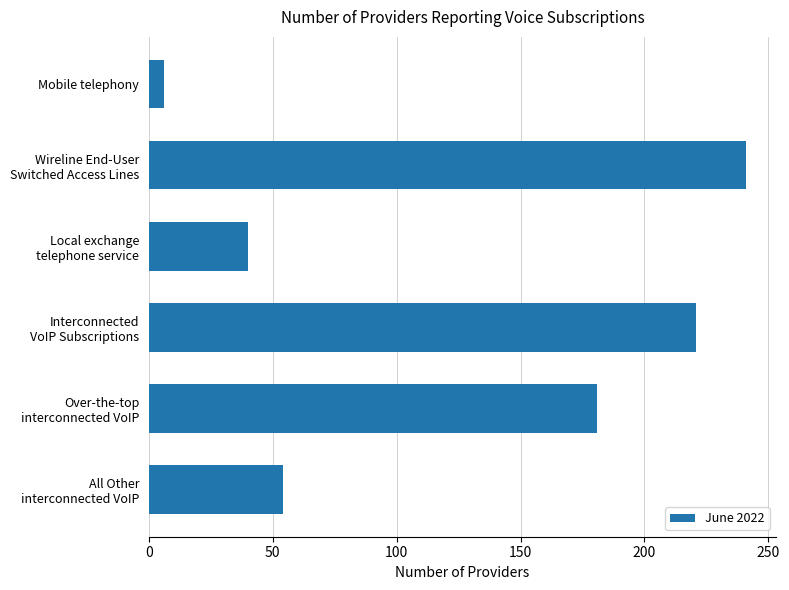

How many categories are shown in the chart?

6